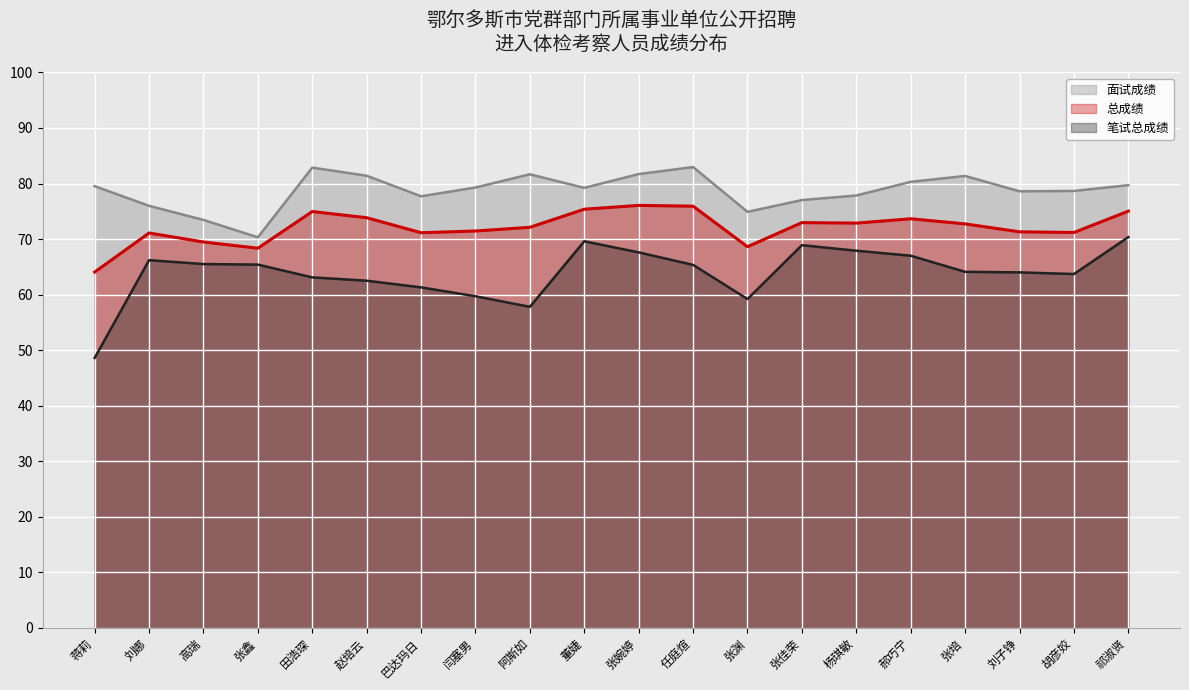

Which series has the largest total across all categories?

面试成绩